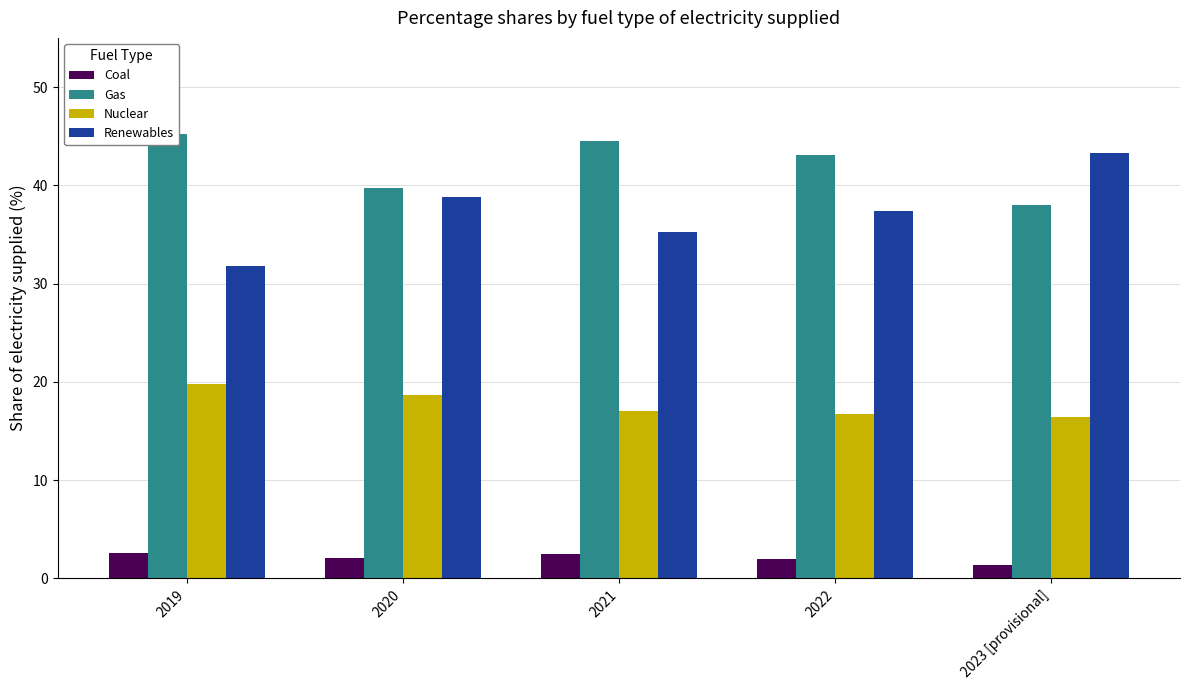

Reading left to right, transcribe all the data shown in this chart.

Coal: 2019=2.5	2020=2.1	2021=2.4	2022=2.0	2023 [provisional]=1.4
Gas: 2019=45.3	2020=39.7	2021=44.5	2022=43.1	2023 [provisional]=38.0
Nuclear: 2019=19.8	2020=18.7	2021=17.0	2022=16.7	2023 [provisional]=16.5
Renewables: 2019=31.8	2020=38.8	2021=35.2	2022=37.4	2023 [provisional]=43.3